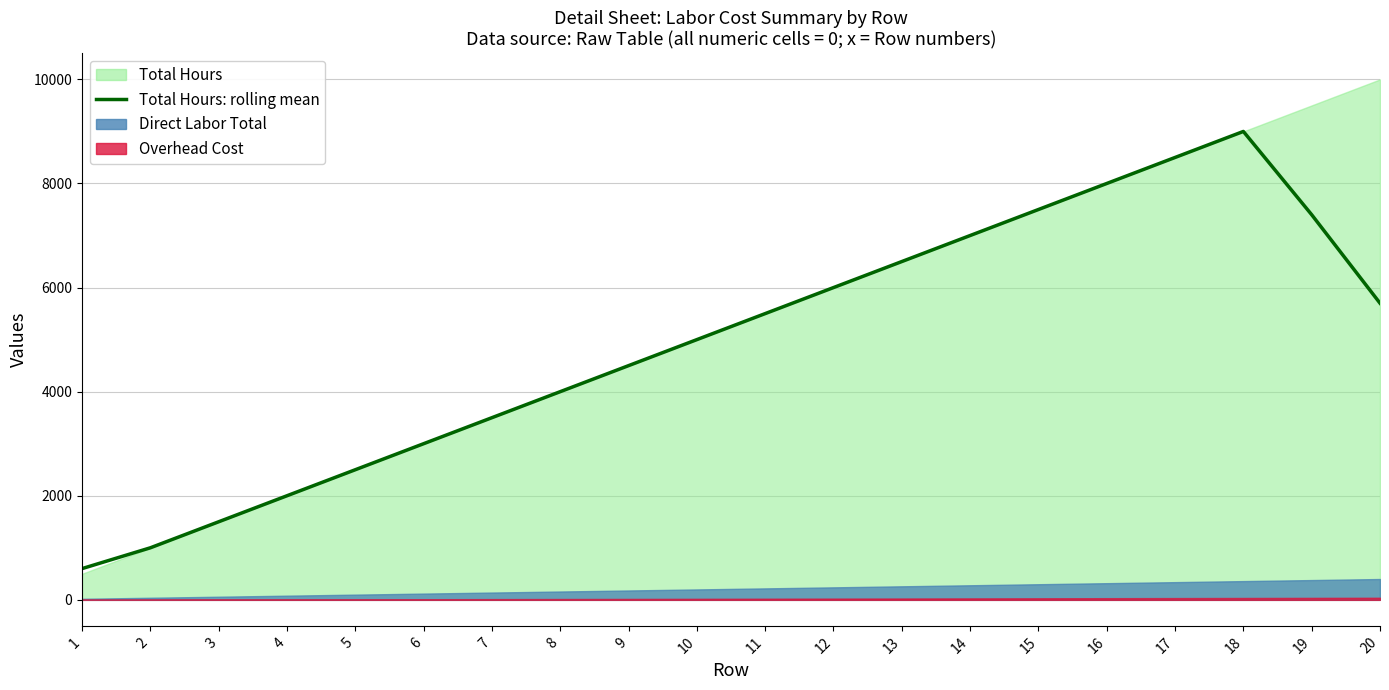

Which has a higher value, 11 or 7?

11